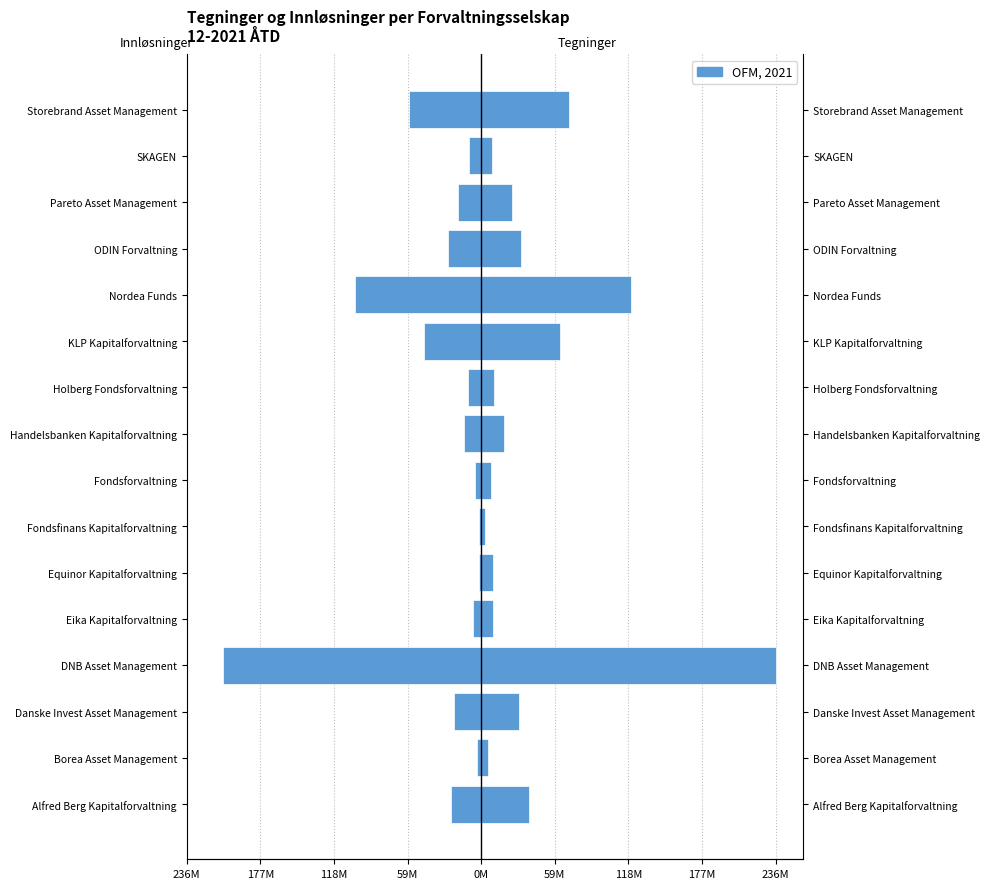

How many data points does each series have?

16